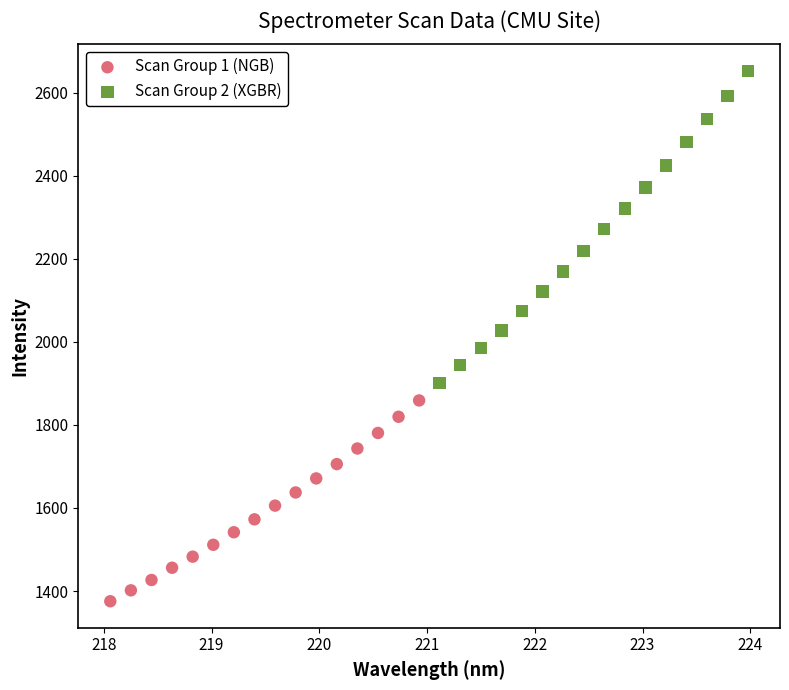

Which series reaches the maximum Y coordinate?

Scan Group 2 (XGBR)